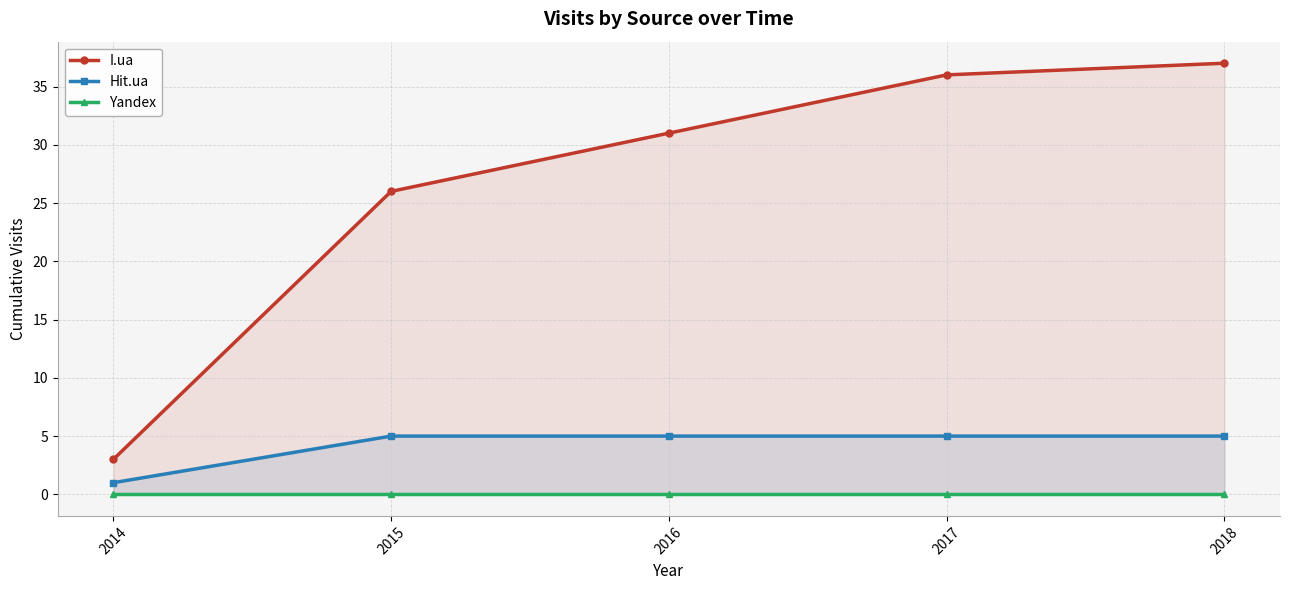

List the series in order of their peak value, lowest first.

Yandex, Hit.ua, I.ua